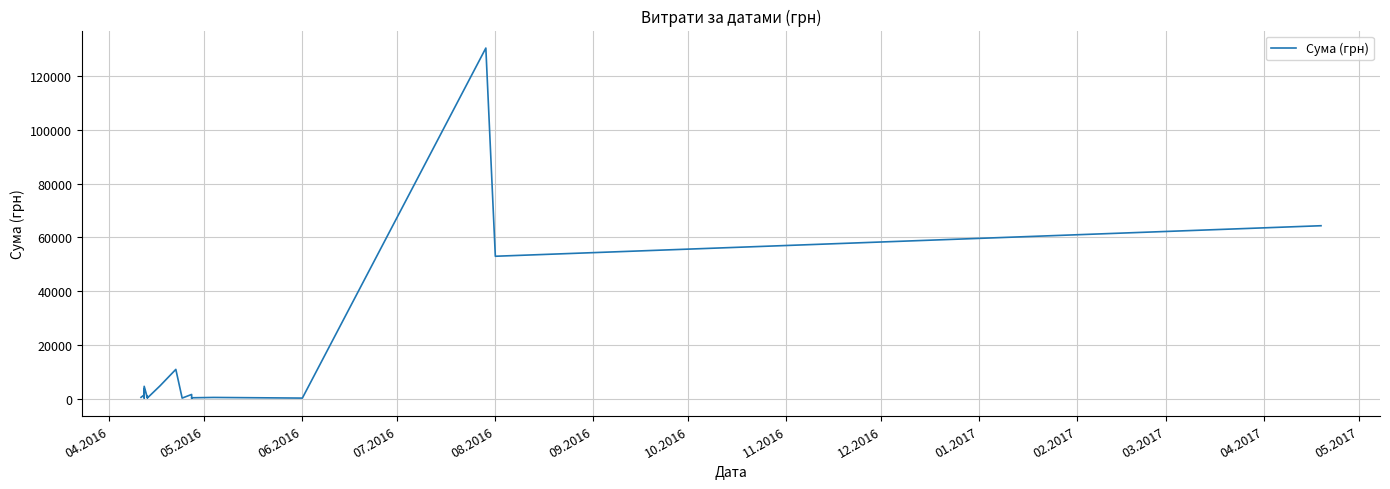

How many values are below 792?

10